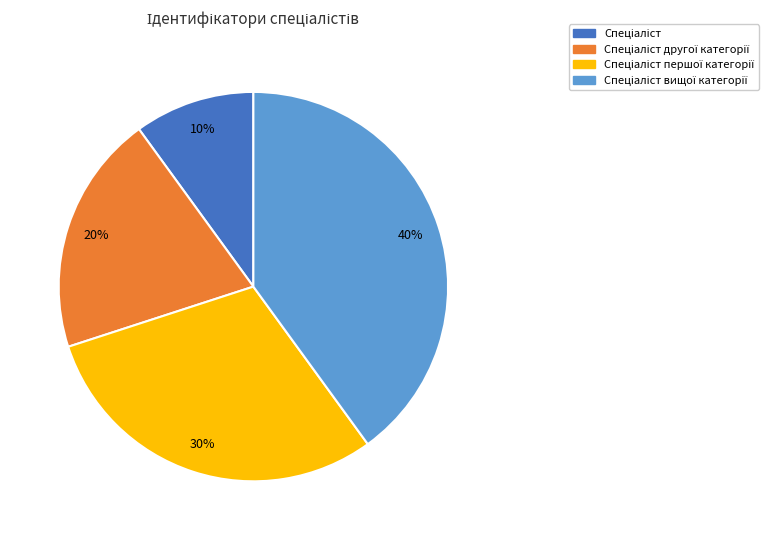

Is there any slice that represents more than half of the pie?

No